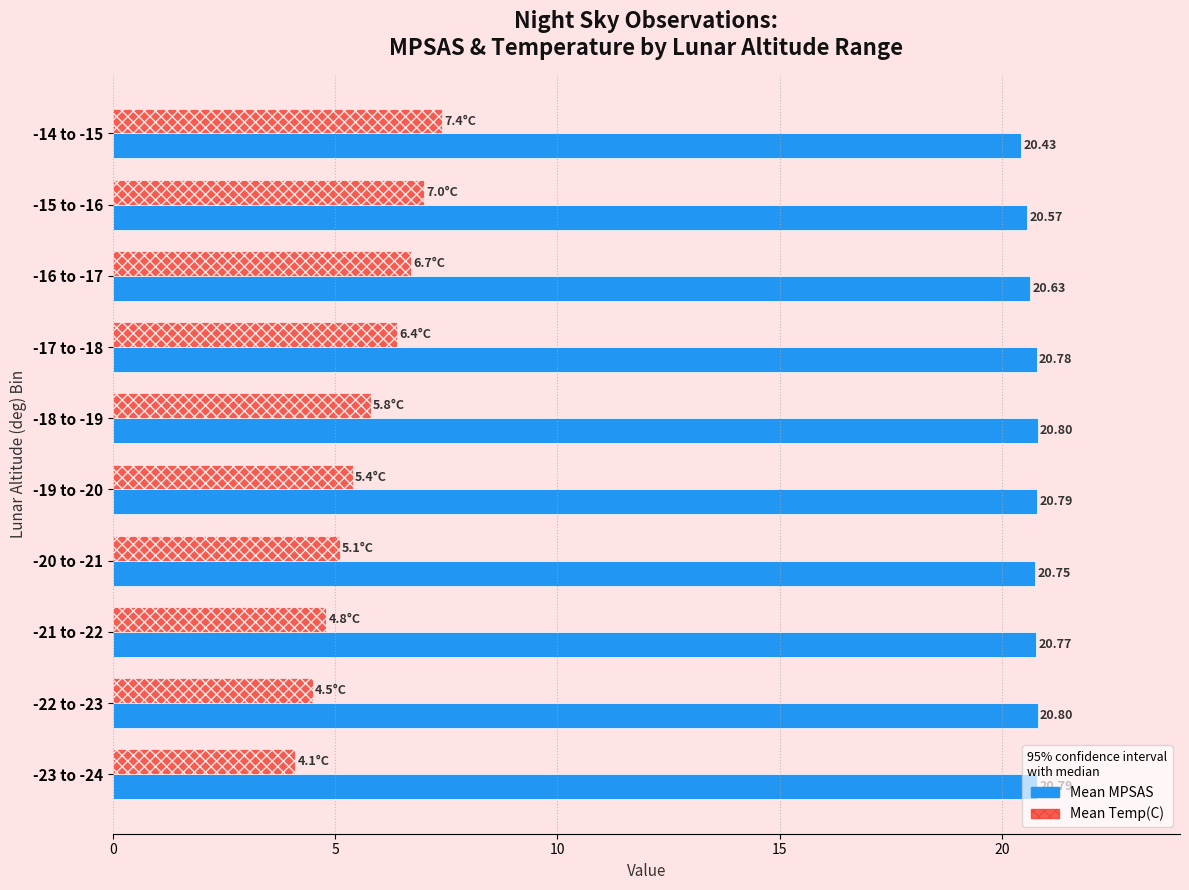

How many categories are shown in the chart?

10